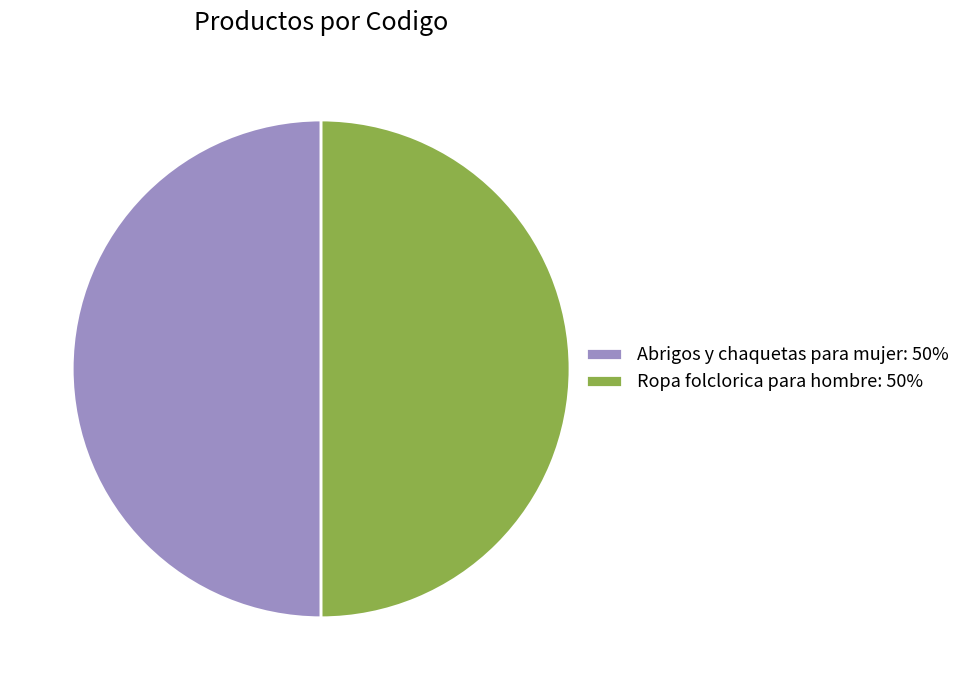

What is the ratio of the value at Ropa folclorica para hombre: 50% to the value at Abrigos y chaquetas para mujer: 50%?

1.0